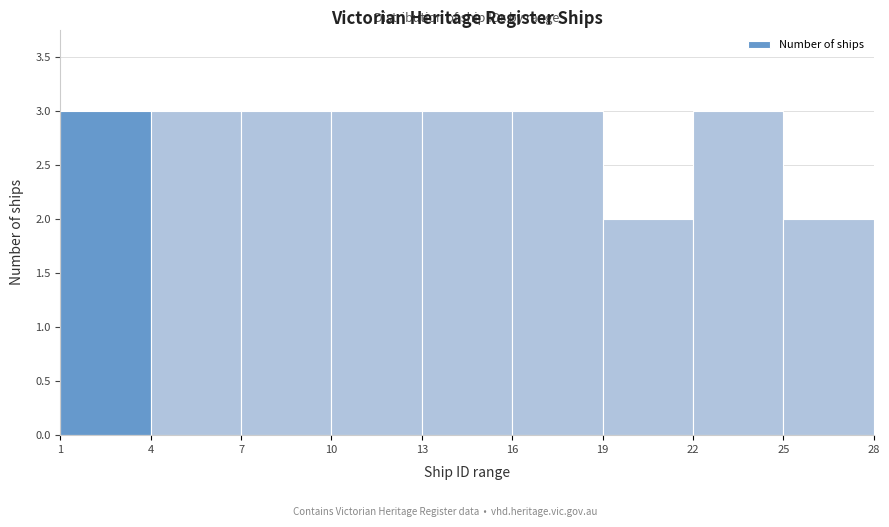

What is the height of the bar covering 25 to 28 on the x-axis? The values are not printed on the chart, so give them approximately, as read against the axis.

2